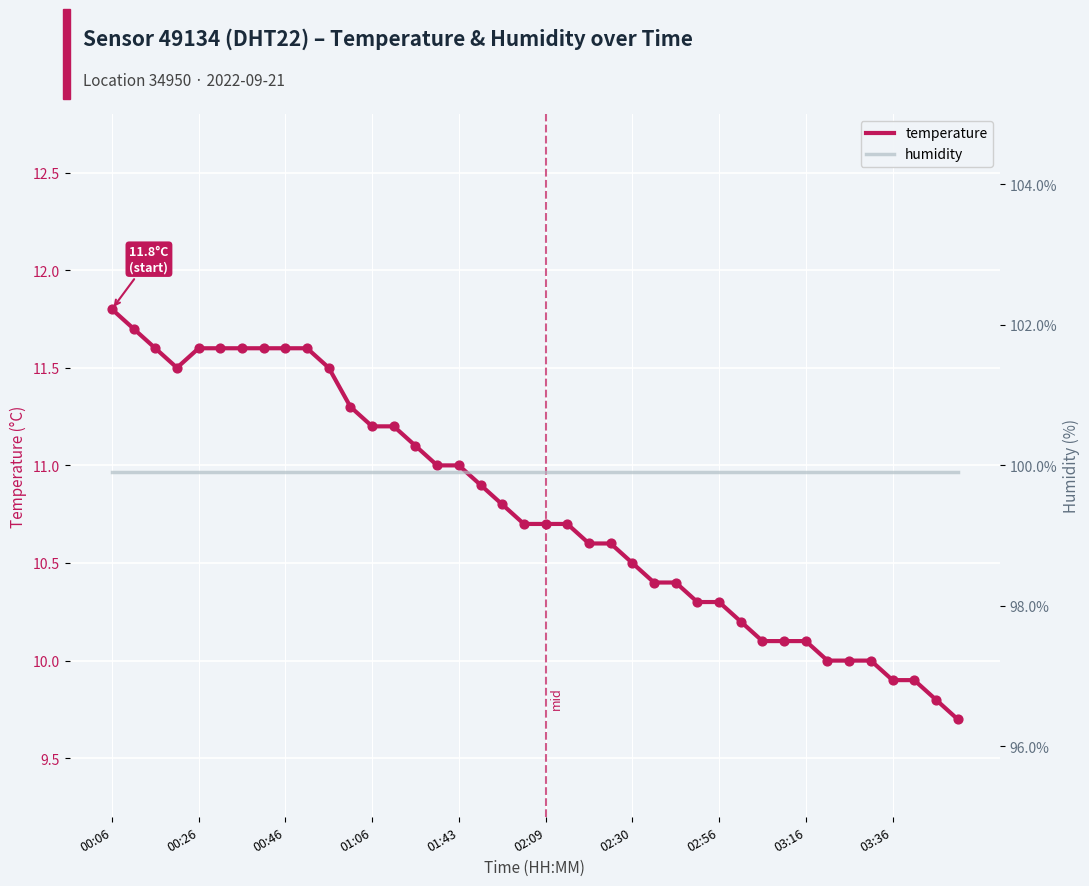

What is the total value across all series at 34?

109.9